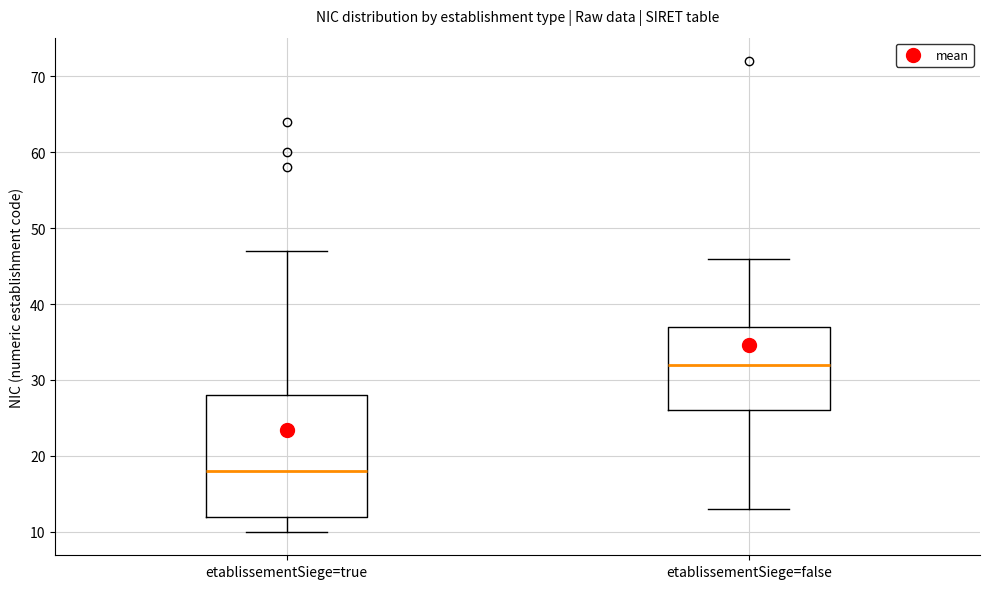

Where is the lower edge of the box for etablissementSiege=true on the y-axis? The values are not printed on the chart, so give them approximately, as read against the axis.

12